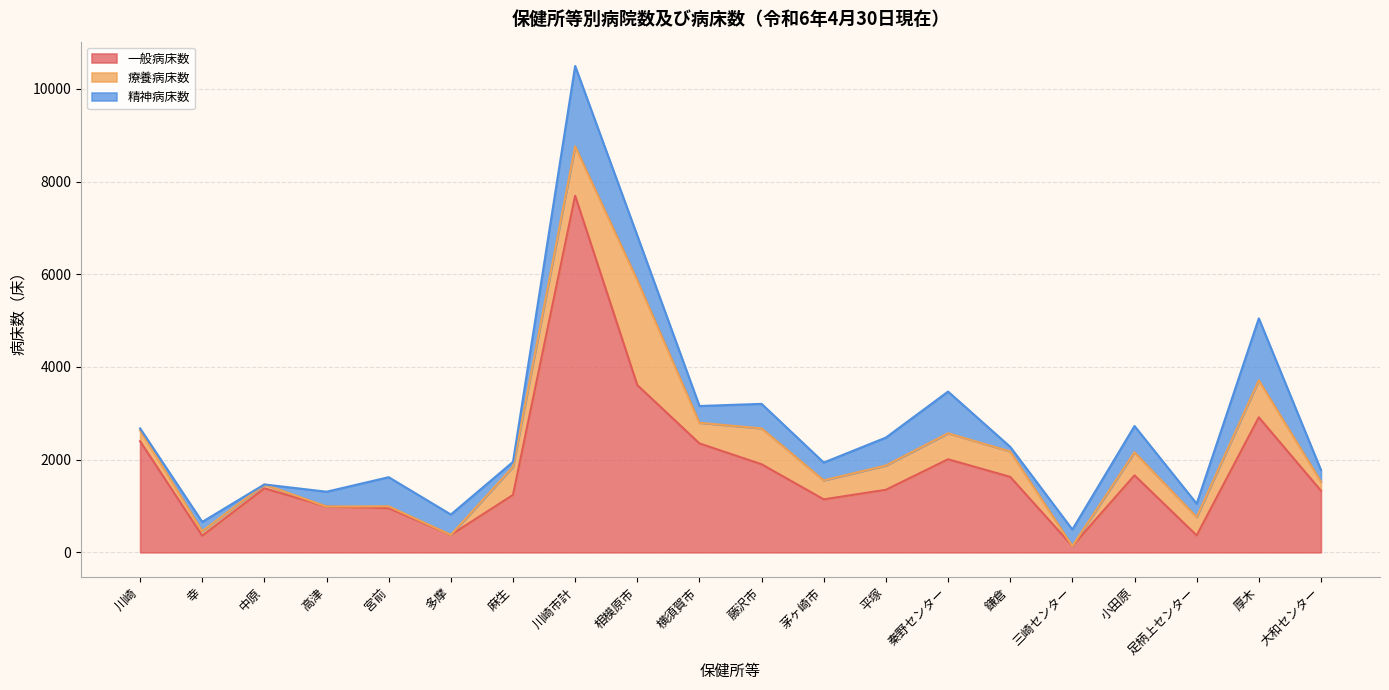

True or false: 一般病床数 has more than 1 points higher than both neighbors.

True